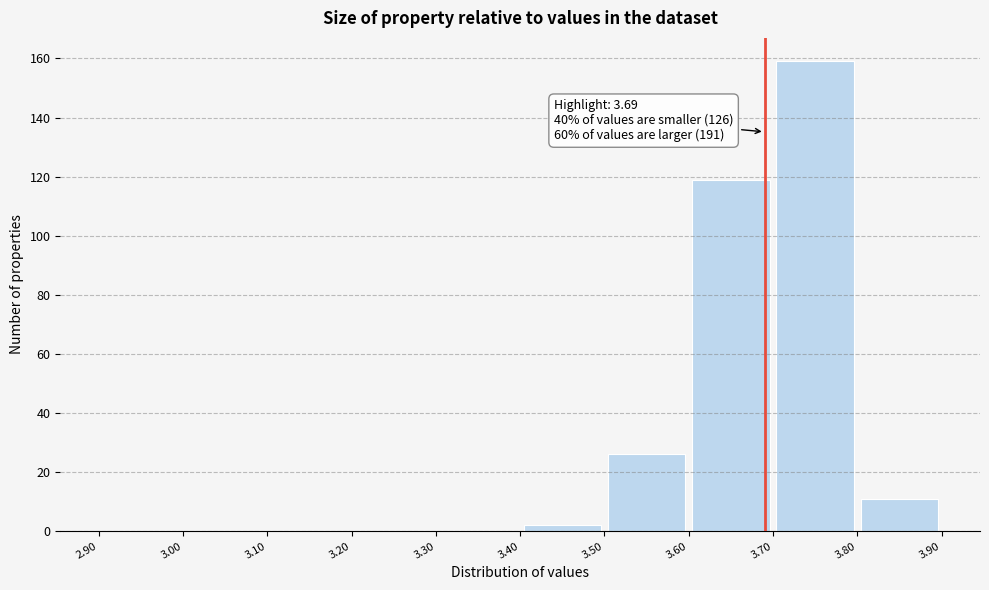

Over which range of the x-axis is the bar tallest?

3.70 to 3.80